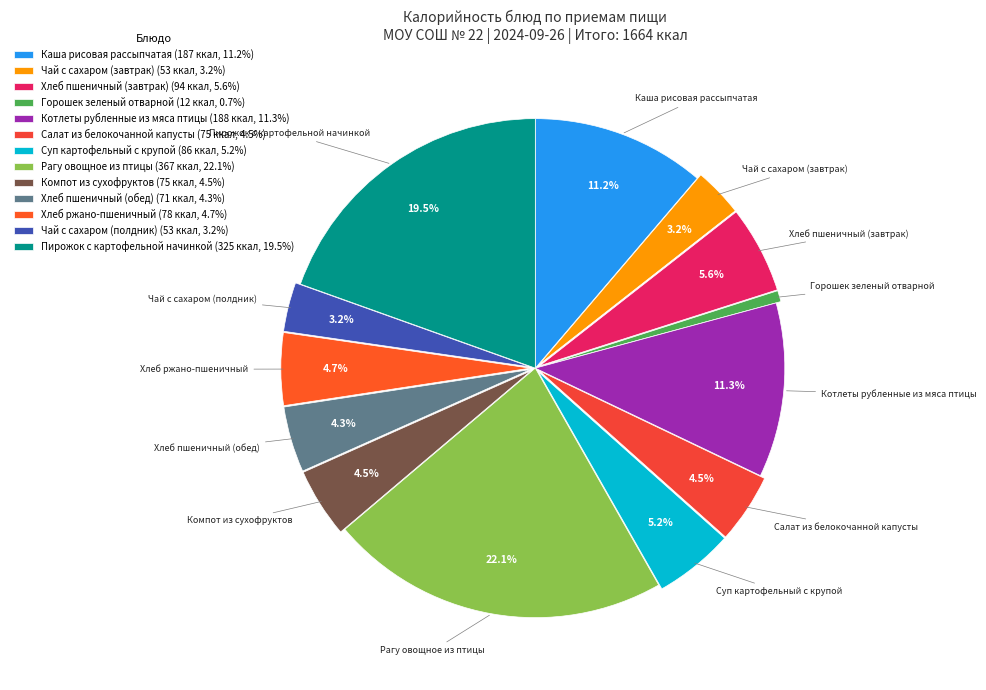

How many segments does this pie chart have?

13